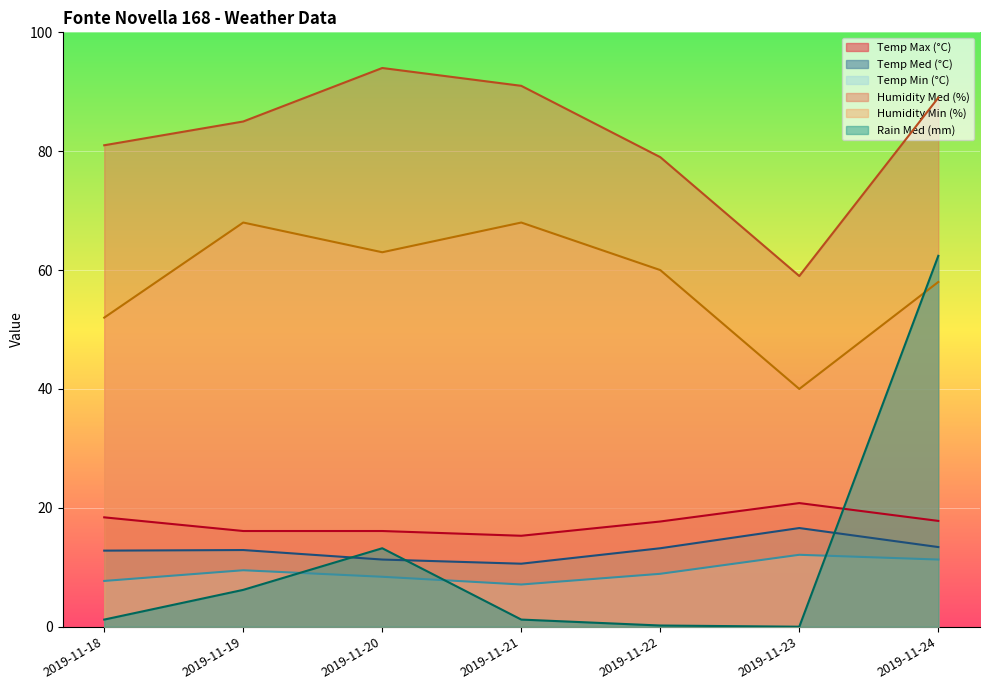

What are all the series names shown in the legend?

Temp Max (°C), Temp Med (°C), Temp Min (°C), Humidity Med (%), Humidity Min (%), Rain Med (mm)